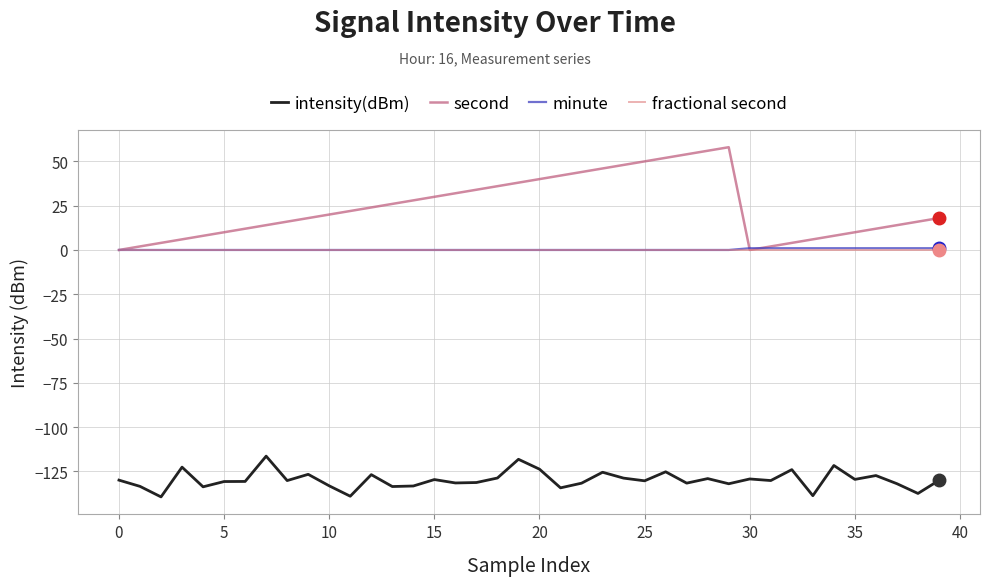

Which series has the widest spread of values?

second